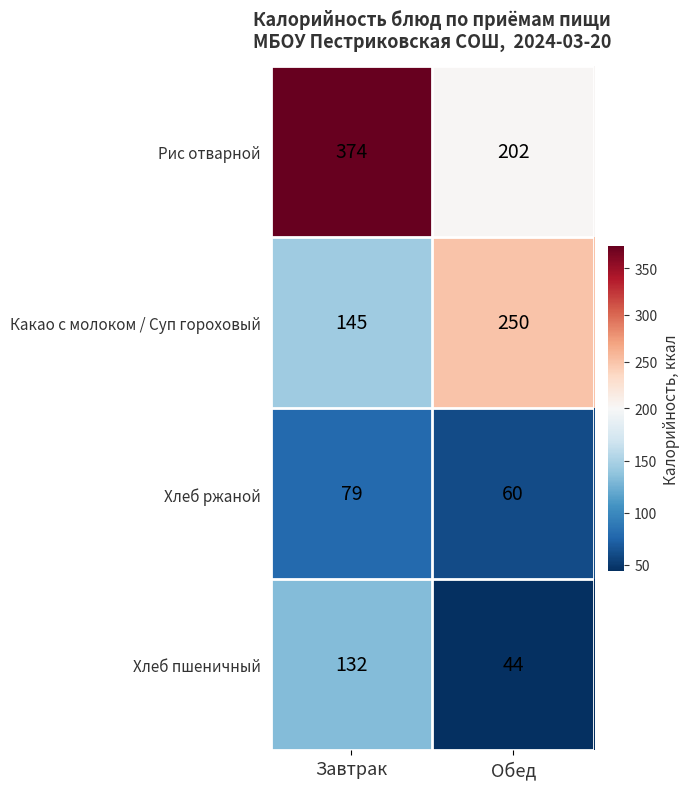

The value of Хлеб пшеничный at Обед is 44. True or false?

True